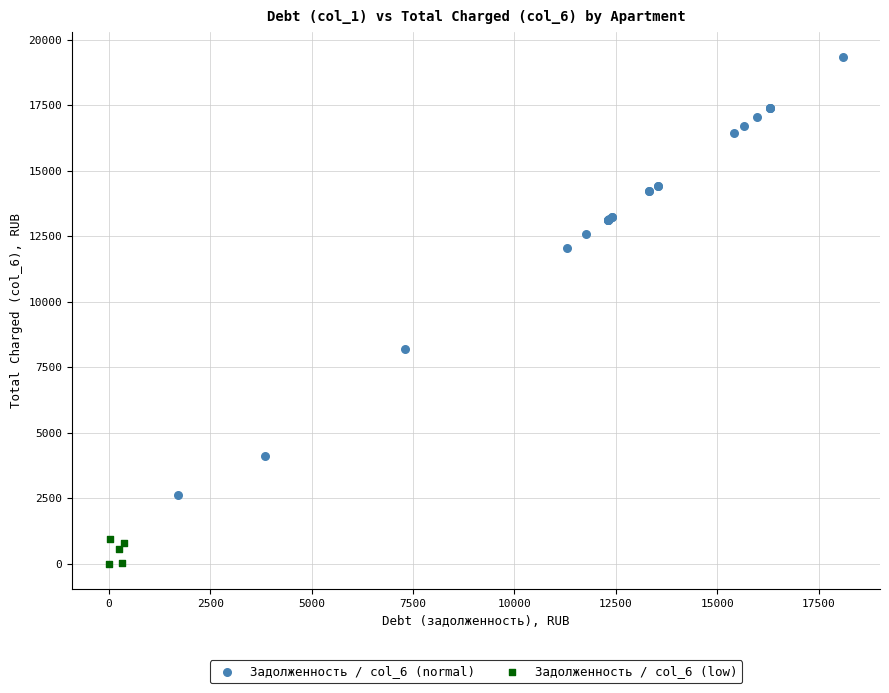

Which series reaches the minimum Y coordinate?

Задолженность / col_6 (low)